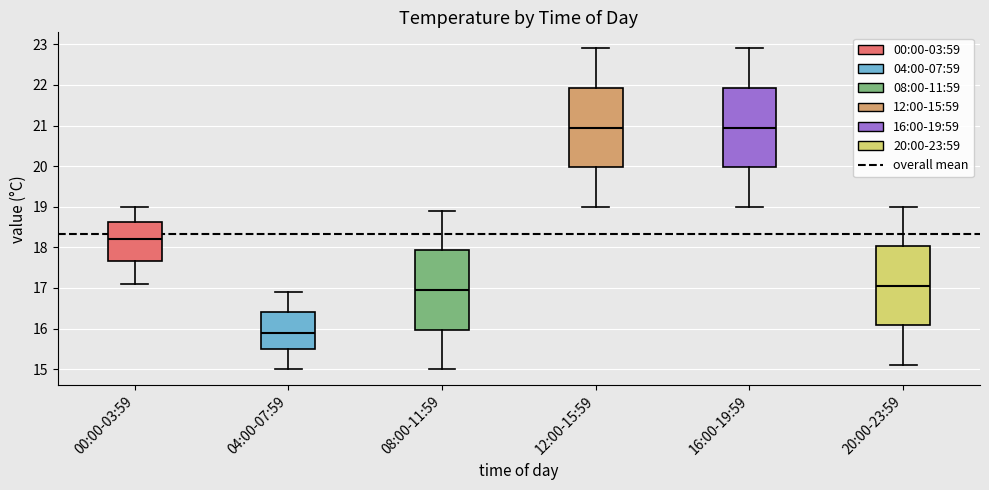

Reading left to right, transcribe this box plot: for each box, give where its median line is, the range the box spans, and where its two whiskers end, as read against the y-axis. The values are not printed on the chart, so give them approximately, as read against the axis.

00:00-03:59: median 18.2, box 17.7 to 18.6, whiskers 17.1 to 19.0
04:00-07:59: median 15.9, box 15.5 to 16.4, whiskers 15.0 to 16.9
08:00-11:59: median 17.0, box 16.0 to 17.9, whiskers 15.0 to 18.9
12:00-15:59: median 21.0, box 20.0 to 21.9, whiskers 19.0 to 22.9
16:00-19:59: median 21.0, box 20.0 to 21.9, whiskers 19.0 to 22.9
20:00-23:59: median 17.1, box 16.1 to 18.0, whiskers 15.1 to 19.0